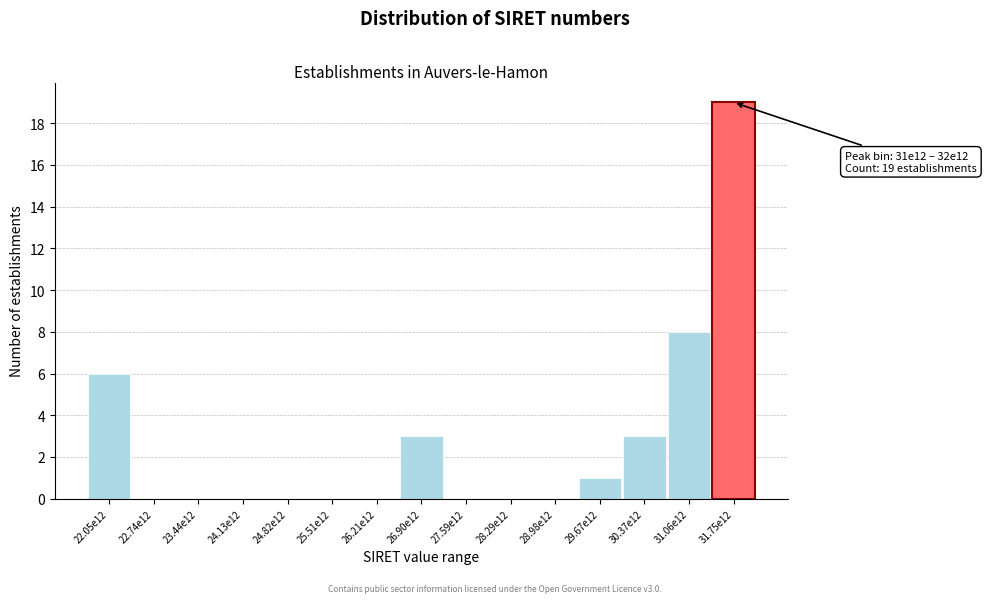

Reading right to left, list all the values displayed in this chart.

31.75e12=19	31.06e12=8	30.37e12=3	29.67e12=1	28.98e12=0	28.29e12=0	27.59e12=0	26.90e12=3	26.21e12=0	25.51e12=0	24.82e12=0	24.13e12=0	23.44e12=0	22.74e12=0	22.05e12=6